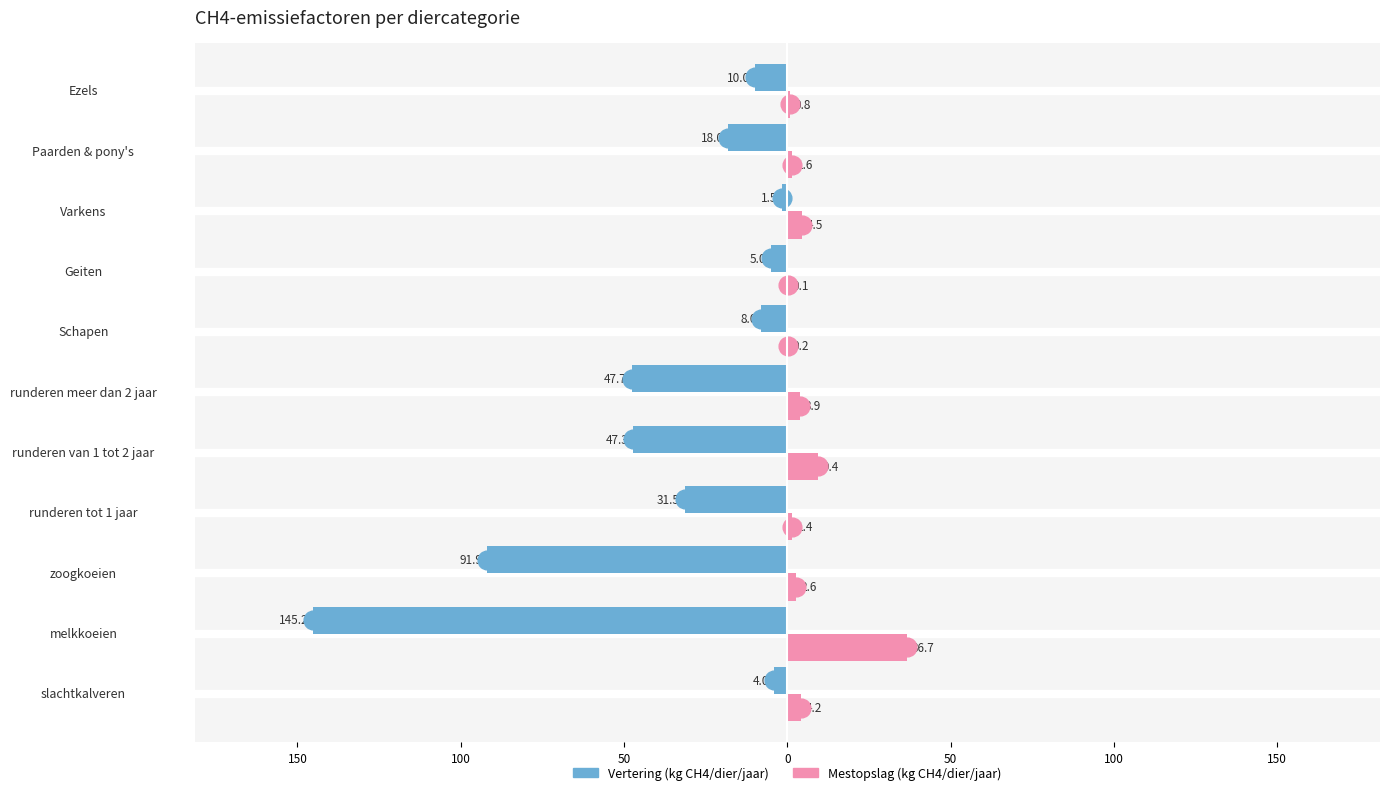

Which series has the largest range (max minus min)?

Vertering (kg CH4/dier/jaar)